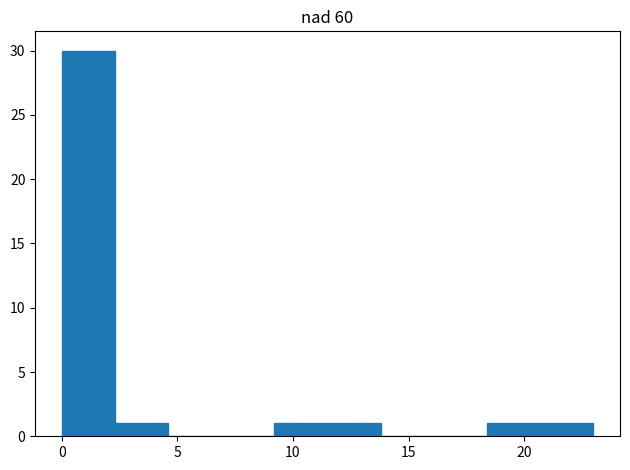

Reading left to right, list every bar in this chart as the range it spans on the x-axis followed by its height. Neither the bar edges nor the heights are printed on the chart, so give them approximately, as read against the axes.

0.0 to 2.3: 30
2.3 to 4.6: 1
4.6 to 6.9: 0
6.9 to 9.2: 0
9.2 to 11.5: 1
11.5 to 13.8: 1
13.8 to 16.1: 0
16.1 to 18.4: 0
18.4 to 20.7: 1
20.7 to 23.0: 1